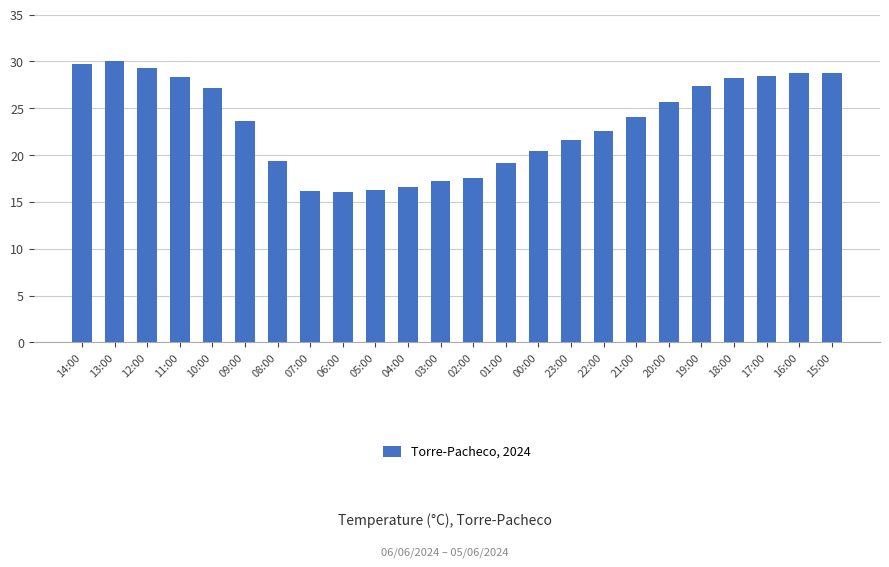

Approximately how many times larger is the value at 05:00 compared to 07:00?

1.0